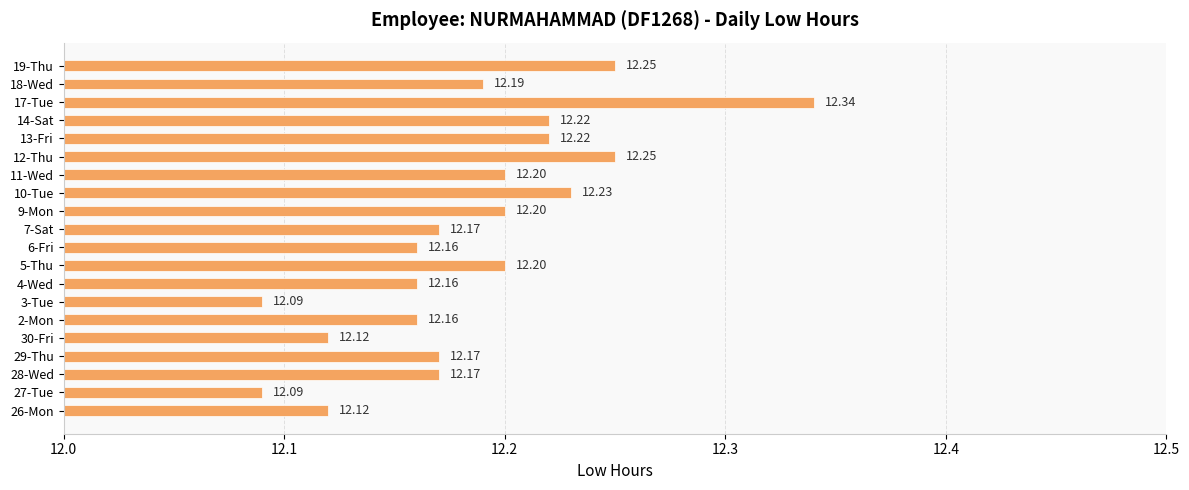

Between 11-Wed and 10-Tue, which is larger?

10-Tue